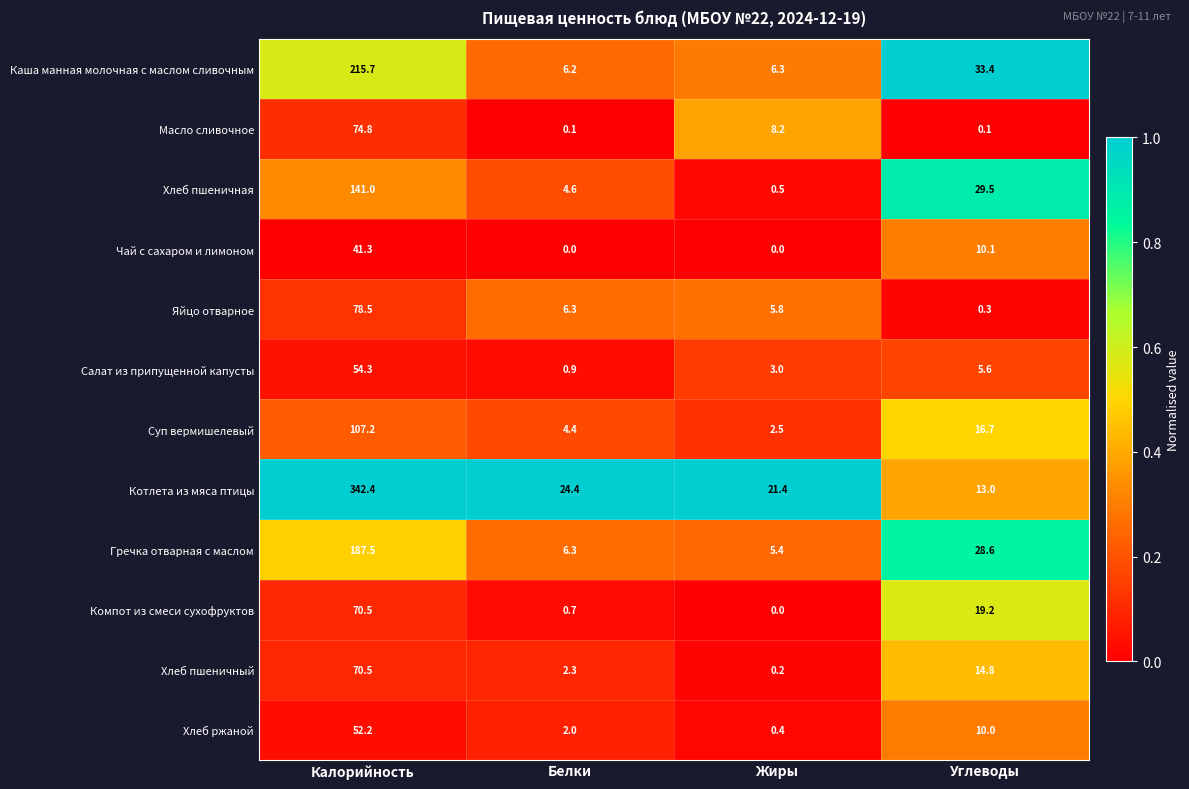

Where does the Суп вермишелевый series first go above 16?

Калорийность